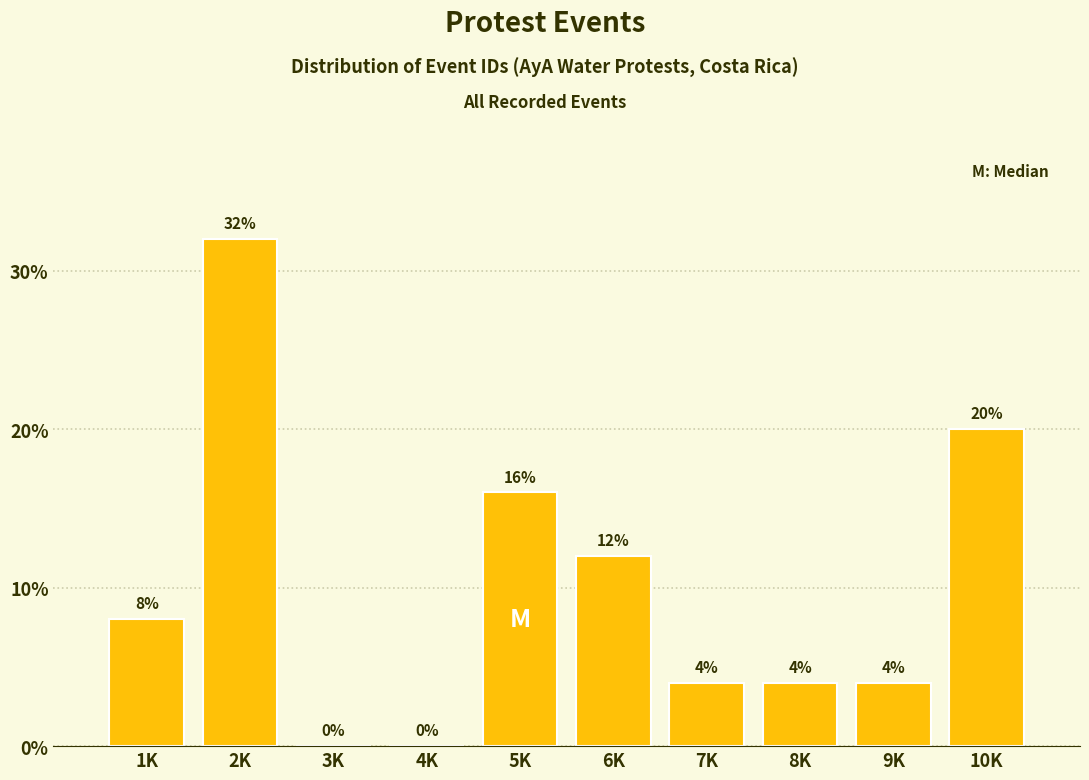

Reading right to left, transcribe all the data shown in this chart.

10K=20	9K=4	8K=4	7K=4	6K=12	5K=16	4K=0	3K=0	2K=32	1K=8